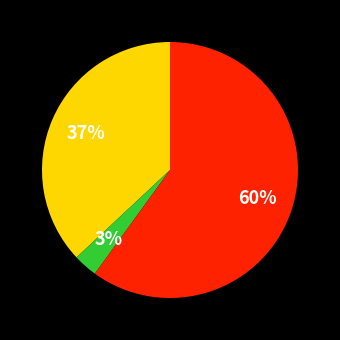

How many segments does this pie chart have?

3